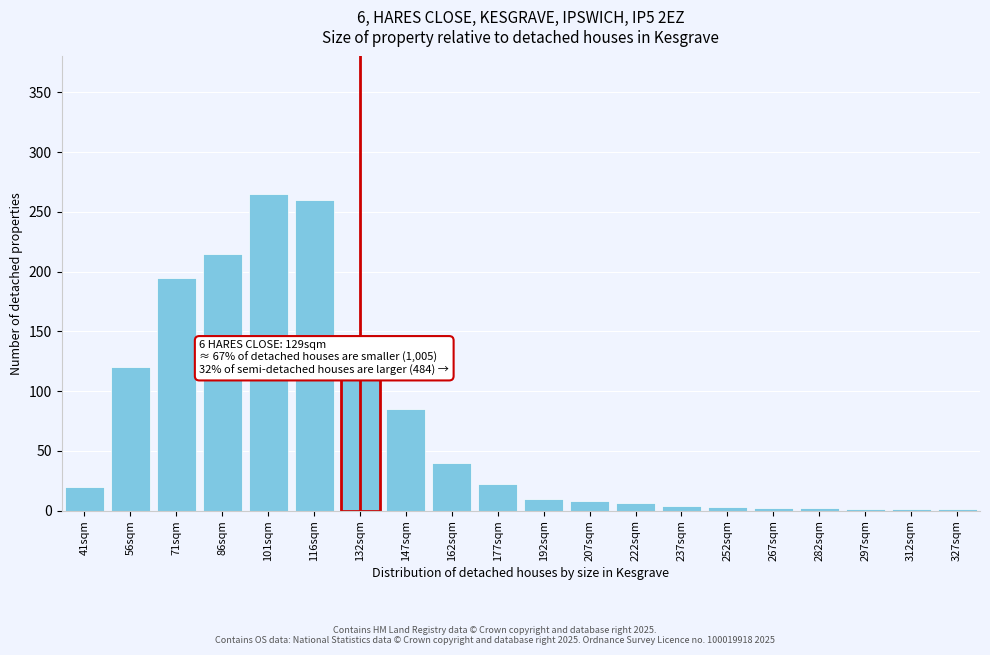

Is it true that the value at 162sqm is 40?

True